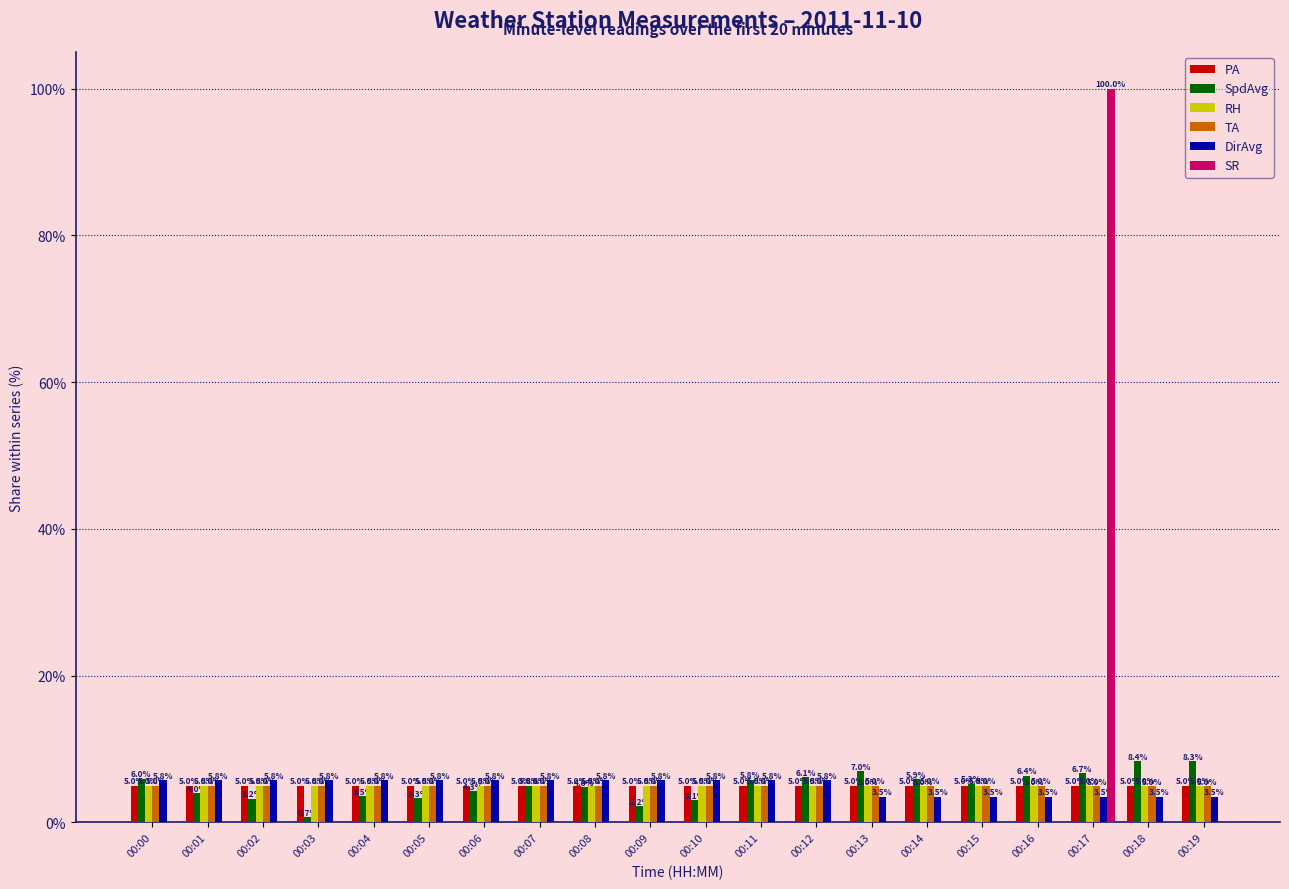

Which series changed the most between 00:02 and 00:05?

SpdAvg